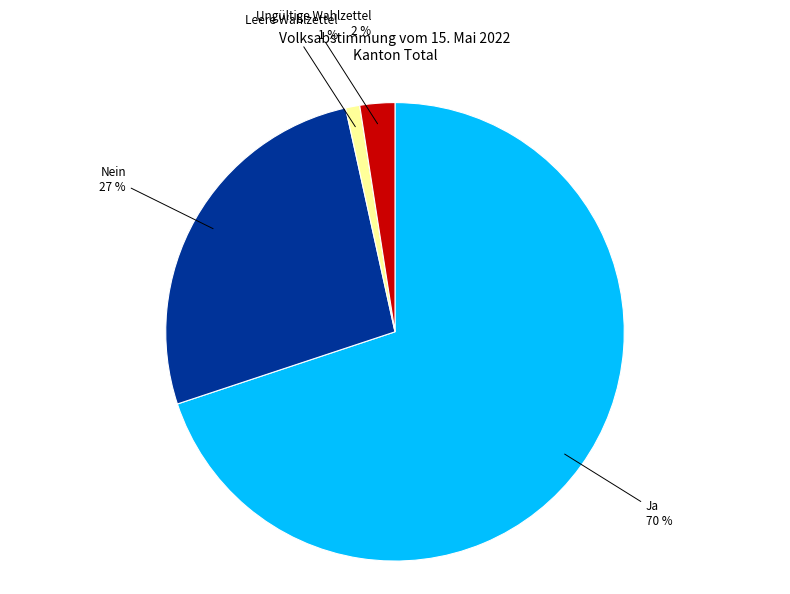

How many slices are in this pie chart?

4